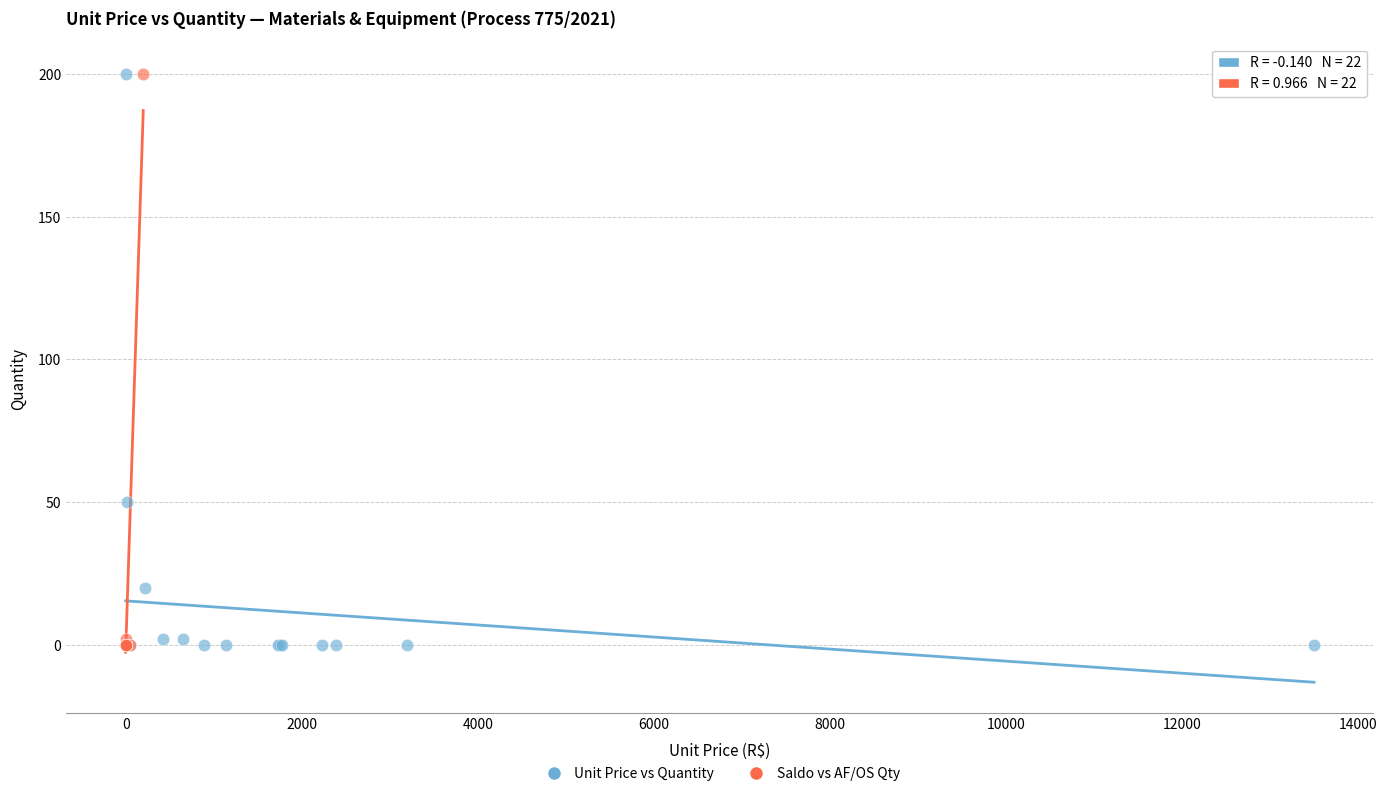

What are all the series names shown in the legend?

Unit Price vs Quantity, Saldo vs AF/OS Qty